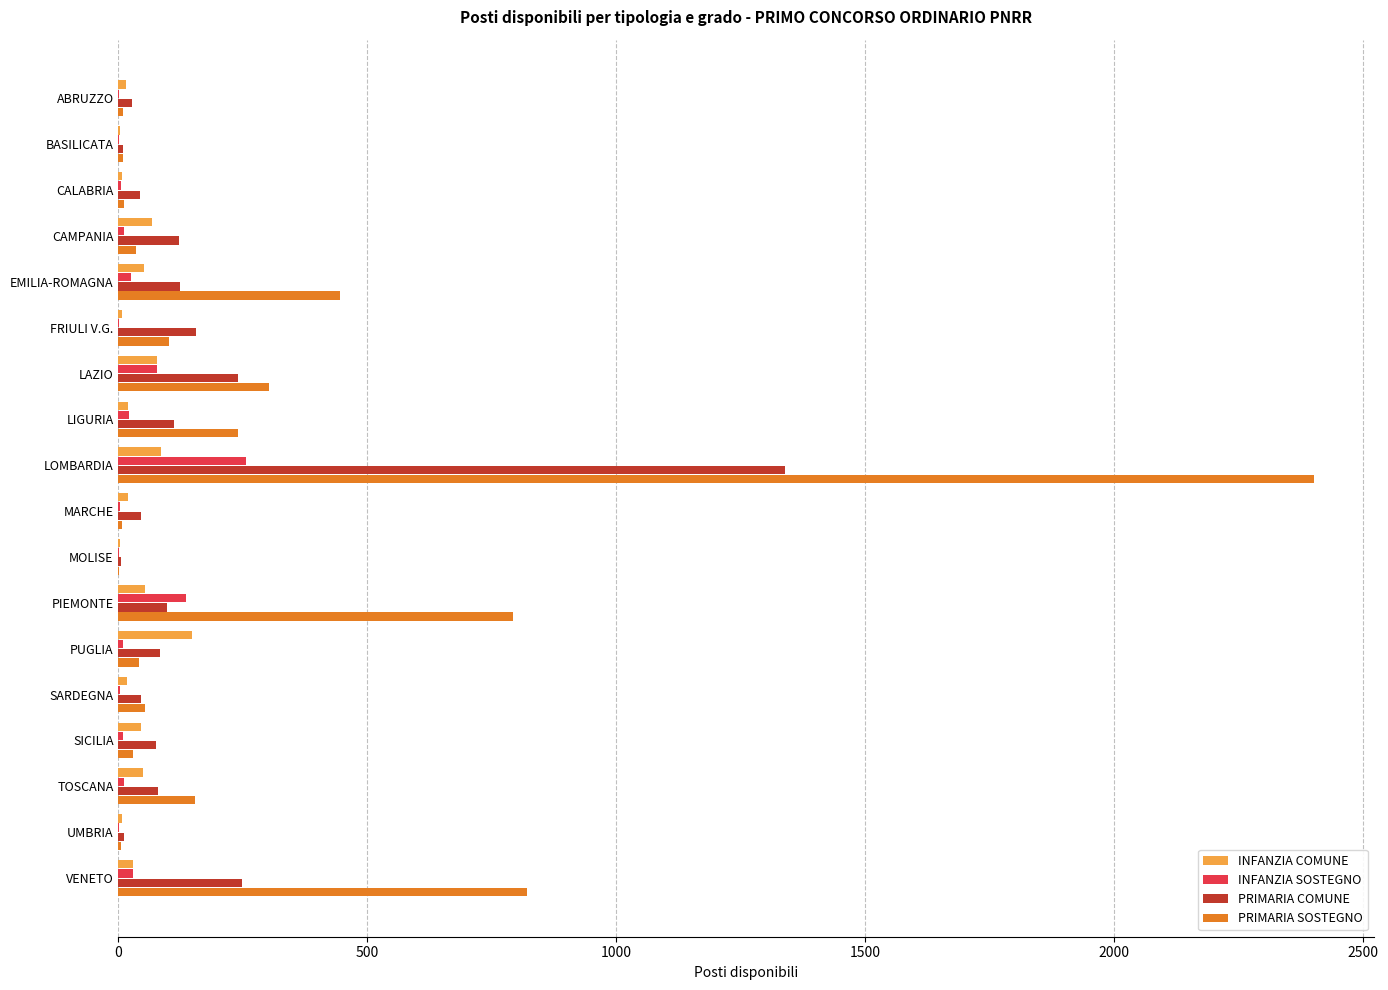

How many data points does each series have?

18